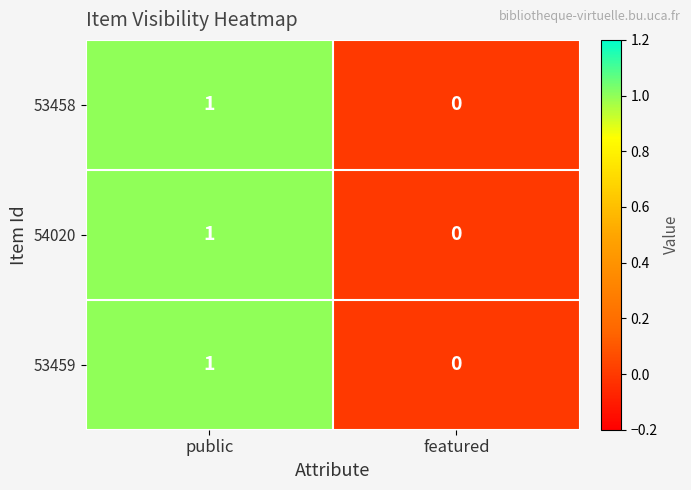

At which category is the sum across all series the highest?

public